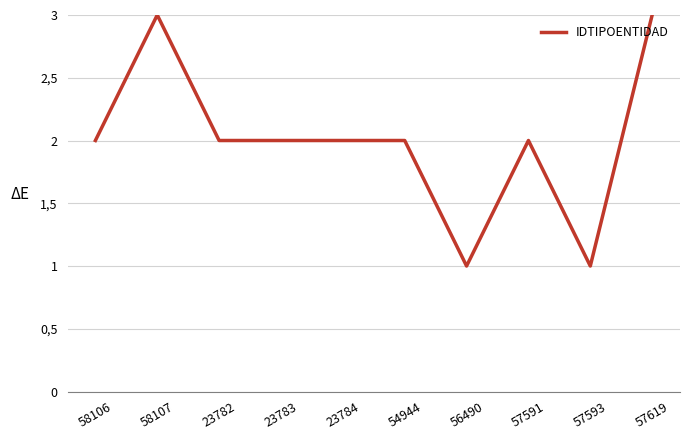

Approximately how many times larger is the value at 57619 compared to 23783?

1.5